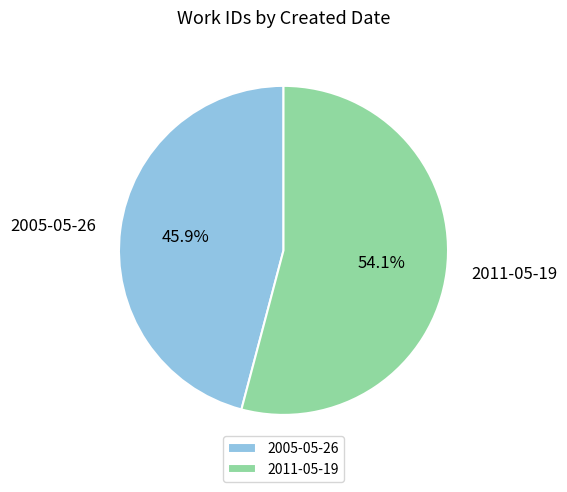

Which category has the biggest portion of the pie?

2011-05-19